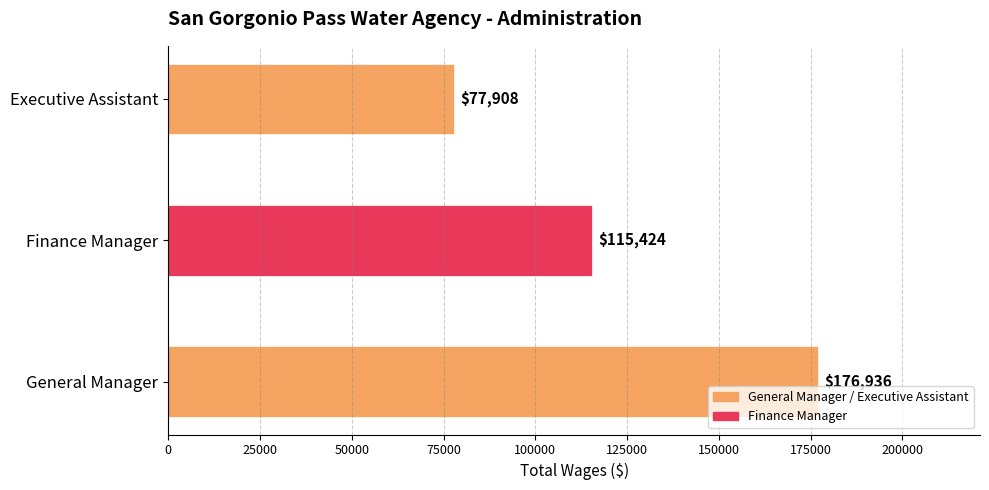

The value at Finance Manager is 186810. True or false?

False